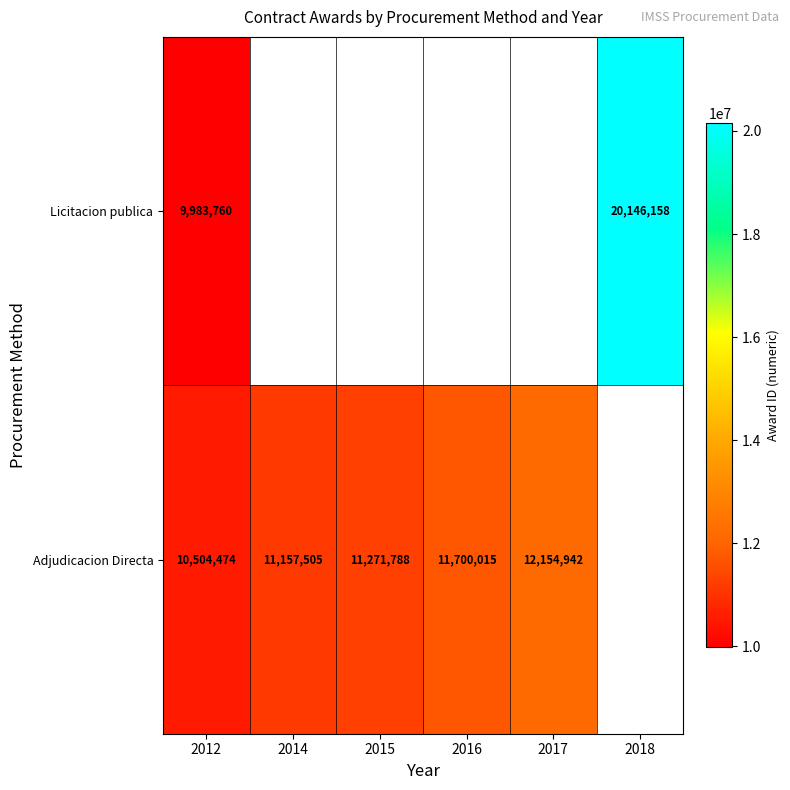

Is the value of Adjudicacion Directa at 2017 greater than the value of Licitacion publica at 2018?

No